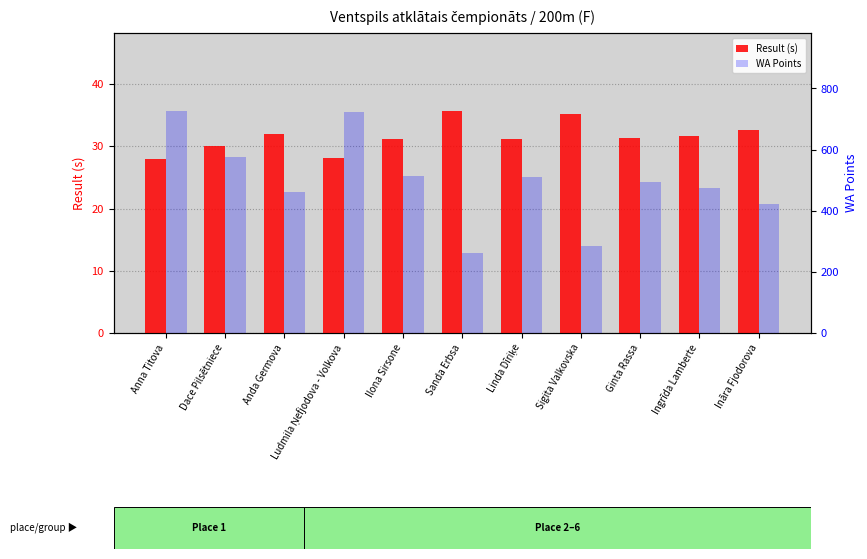

Which has a higher value, Ginta Rassa or Dace Pilsētniece?

Ginta Rassa